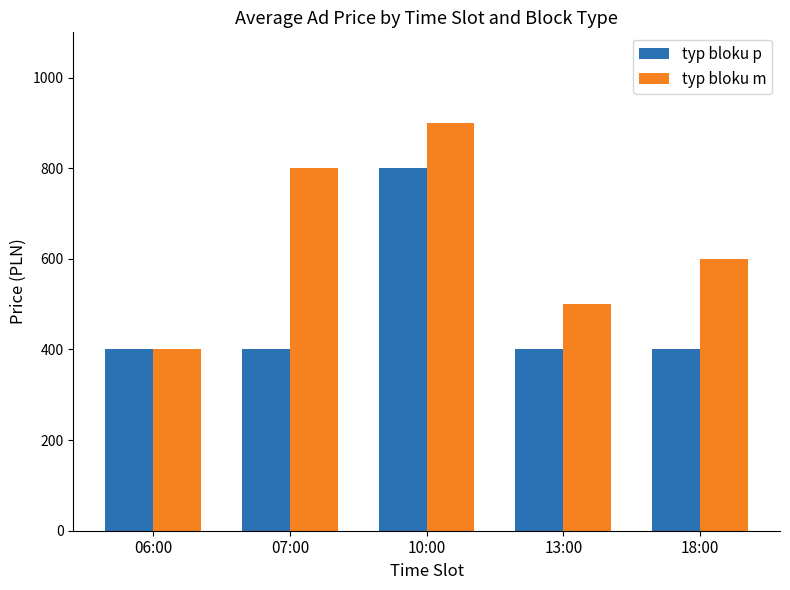

Reading left to right, extract all data points from this chart.

typ bloku p: 06:00=400	07:00=400	10:00=800	13:00=400	18:00=400
typ bloku m: 06:00=400	07:00=800	10:00=900	13:00=500	18:00=600